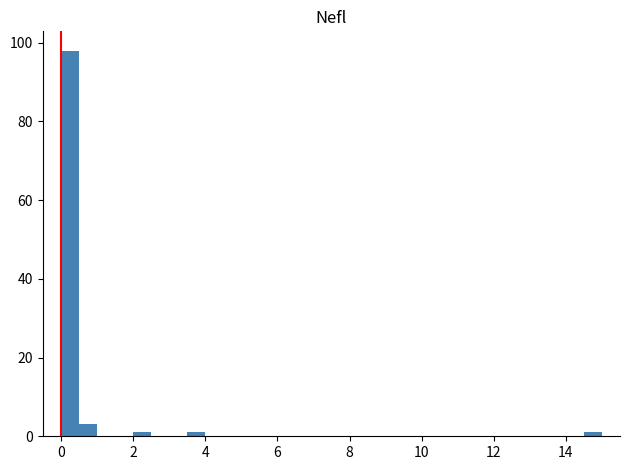

Around what value on the x-axis is the tallest bar? Give the approximate position of its centre, as read against the axis.

0.2